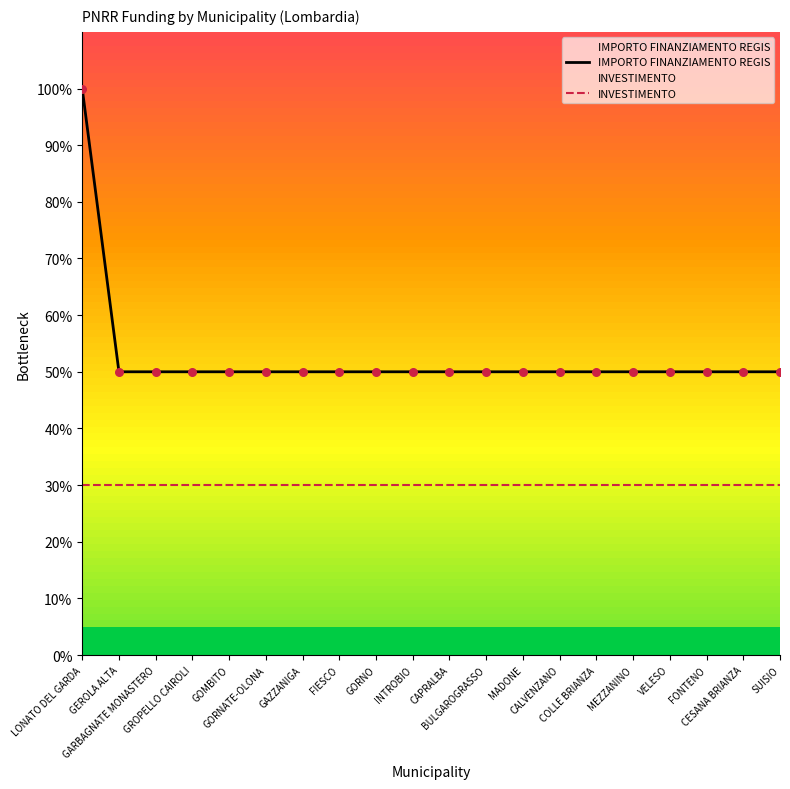

At how many categories does at least one series exceed 83?

1